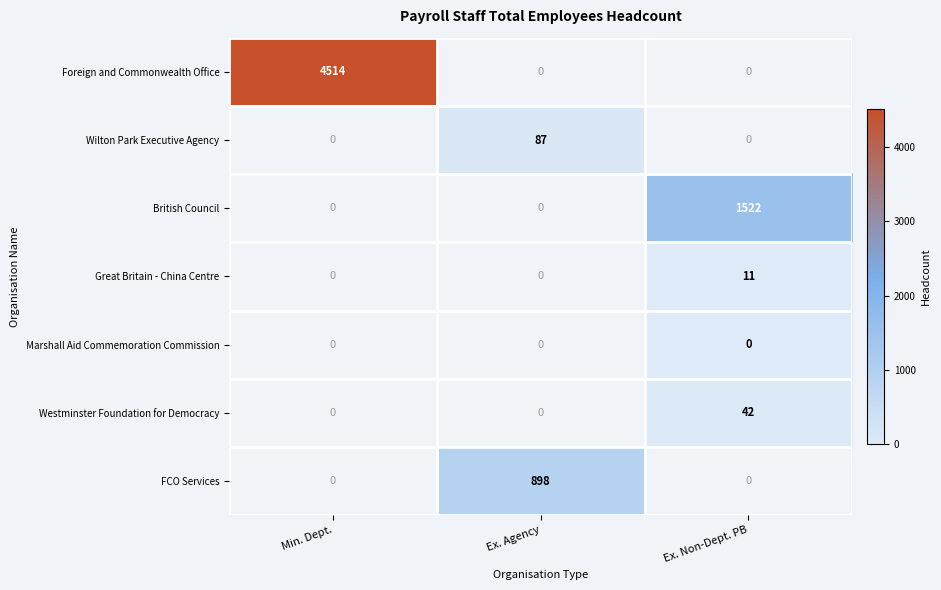

True or false: Great Britain - China Centre has a value of -4 at Min. Dept..

False